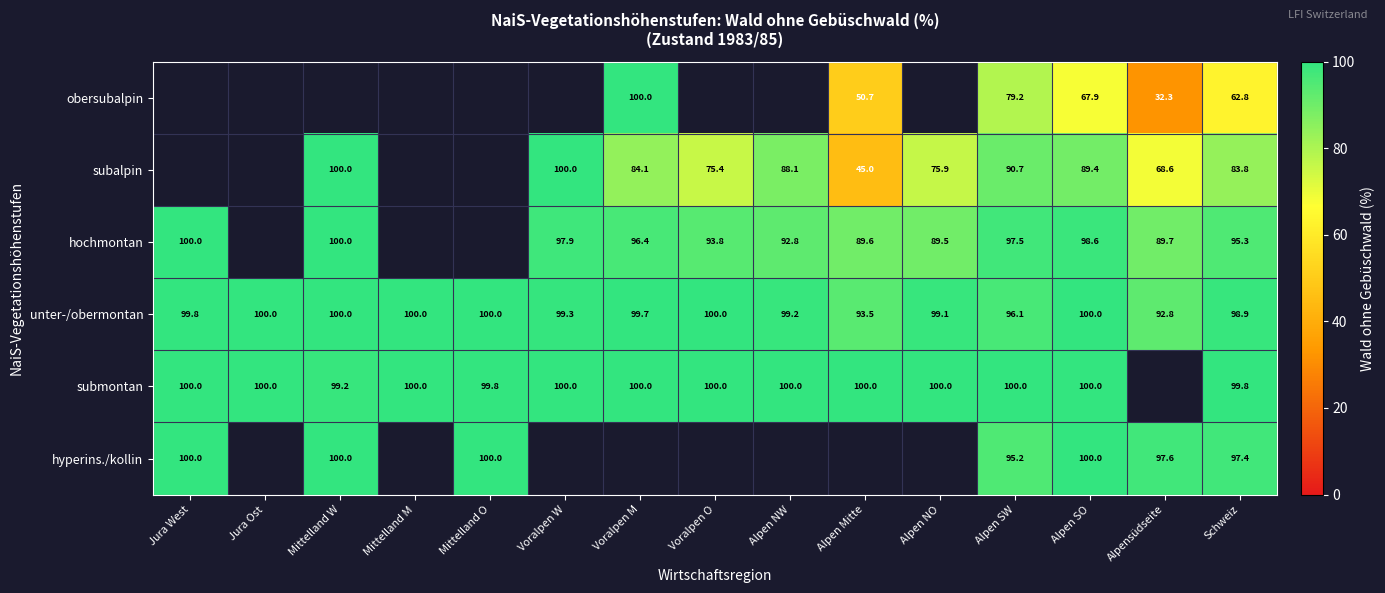

True or false: subalpin has a value of 131.2 at Voralpen M.

False